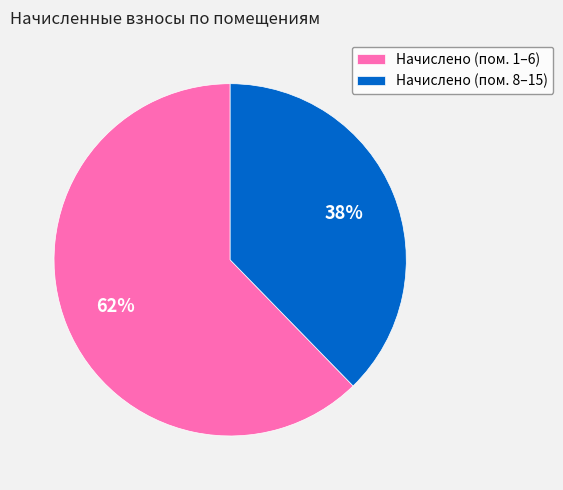

Rank the categories by value from highest to lowest.

Начислено (пом. 1–6), Начислено (пом. 8–15)